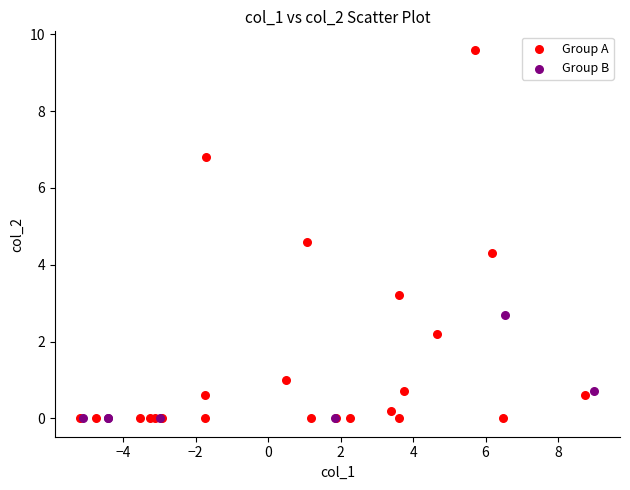

Which series has the largest Y range (max minus min)?

Group A